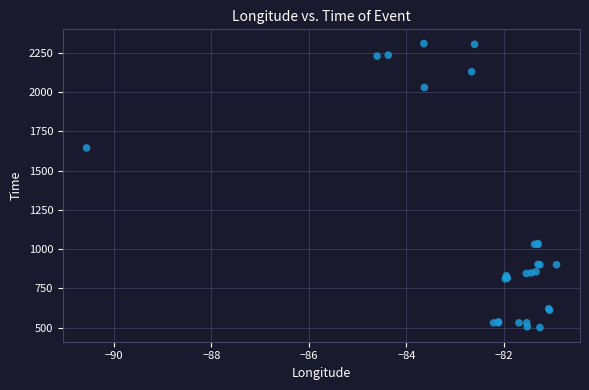

What Y value in the scatter plot is closest to 1405?

1645